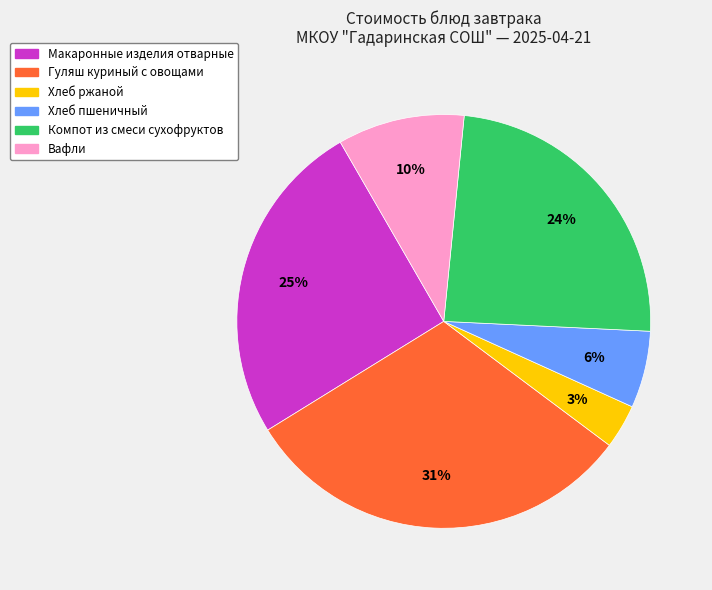

Which has a higher value, Гуляш куриный с овощами or Хлеб ржаной?

Гуляш куриный с овощами